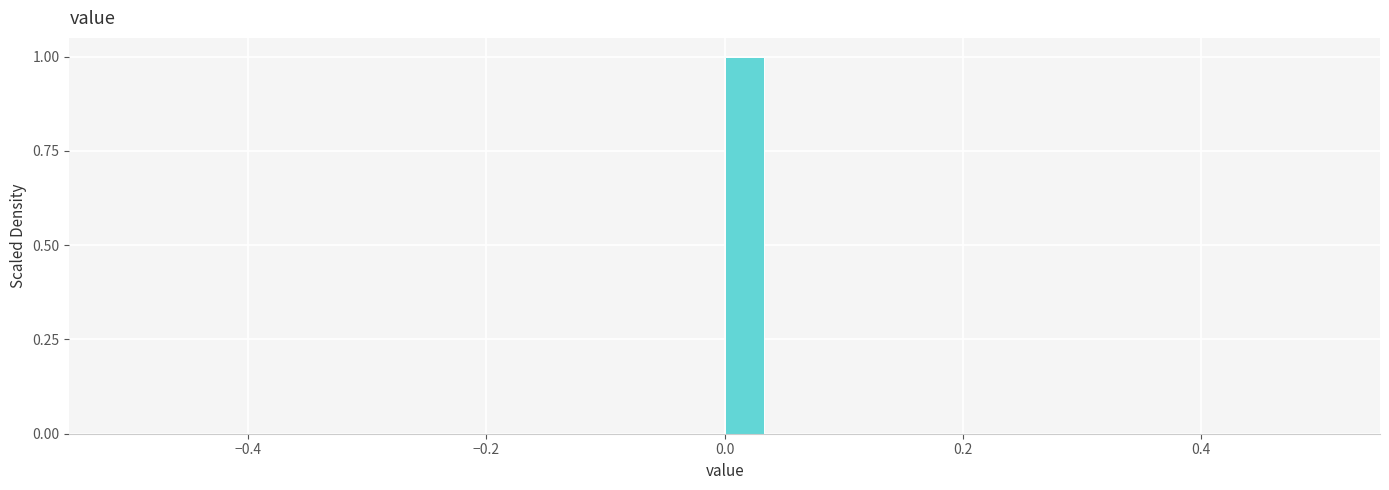

Around what value on the x-axis is the tallest bar? Give the approximate position of its centre, as read against the axis.

0.02